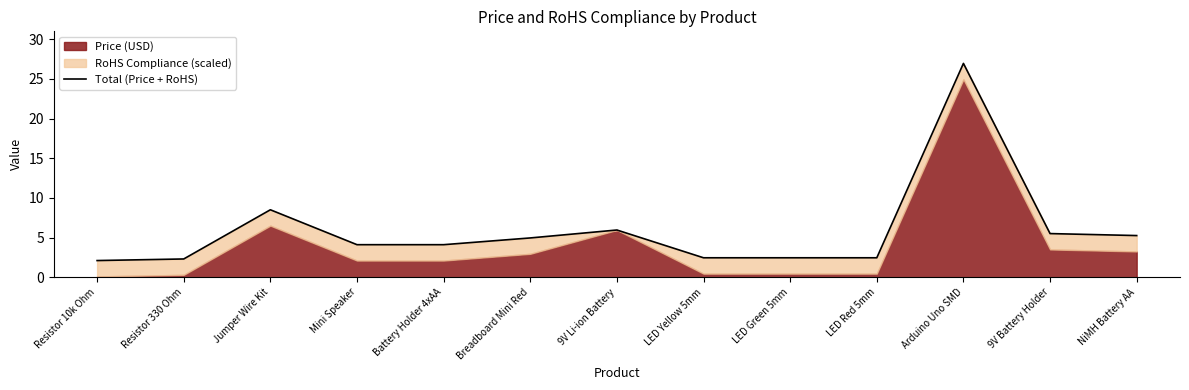

Rank the categories by value from lowest to highest.

Resistor 10k Ohm, Resistor 330 Ohm, LED Yellow 5mm, LED Green 5mm, LED Red 5mm, Mini Speaker, Battery Holder 4xAA, Breadboard Mini Red, NiMH Battery AA, 9V Battery Holder, 9V Li-ion Battery, Jumper Wire Kit, Arduino Uno SMD